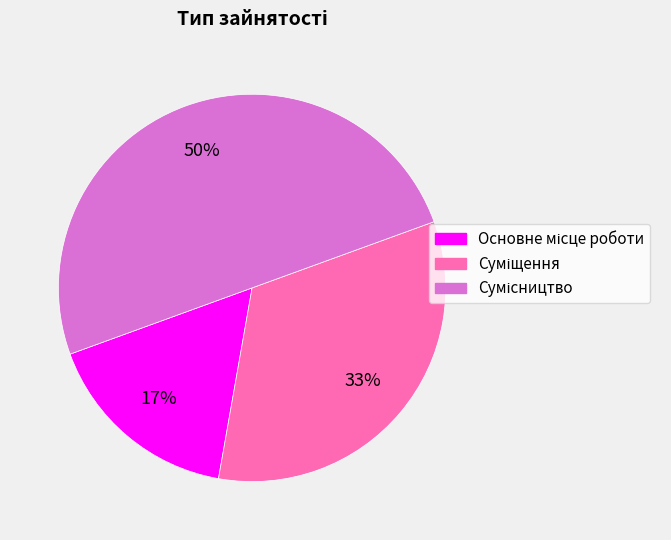

To the nearest percent, what is the difference between the largest and smallest slice percentages?

33%